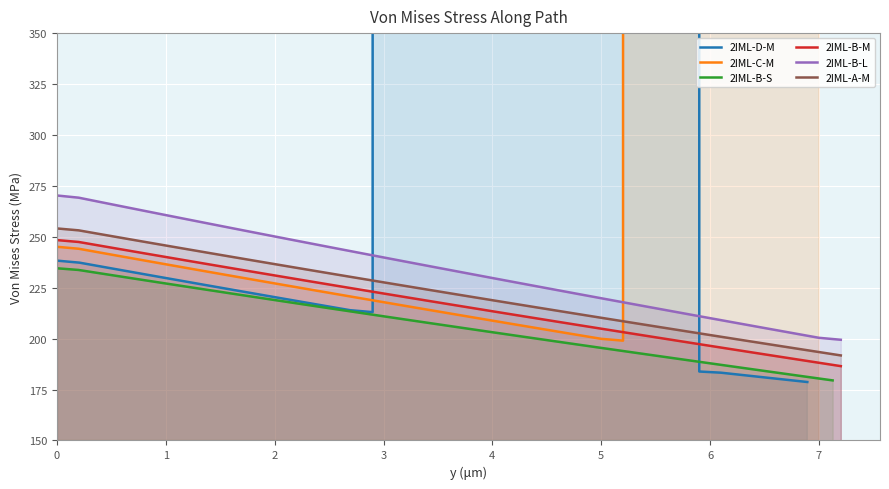

What is the lowest value of the 2IML-D-M series?

178.7